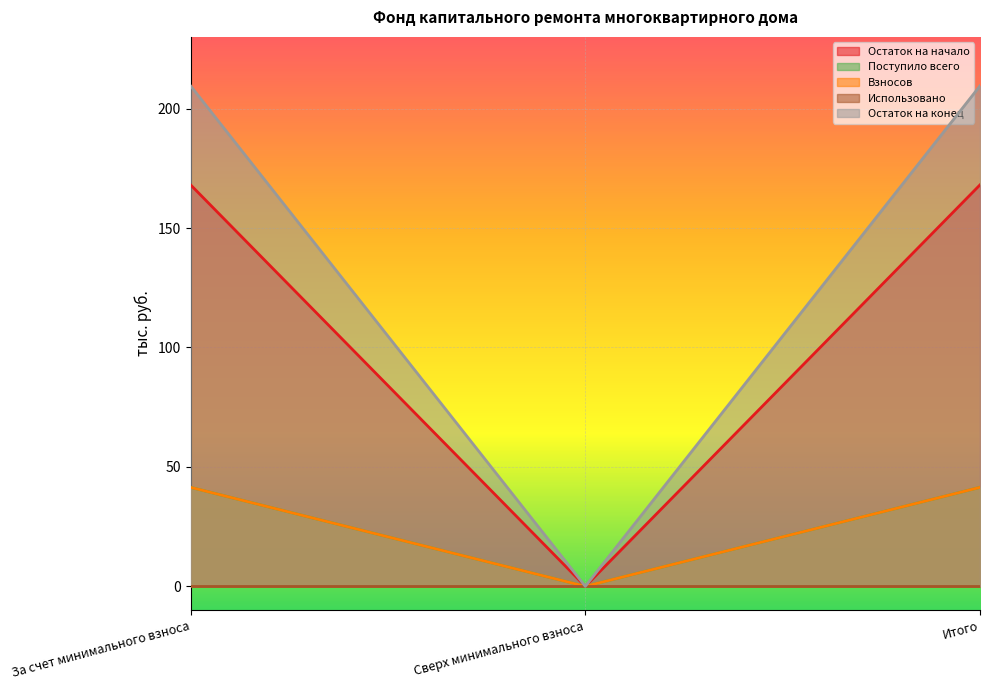

What is the maximum value shown in the chart?

209.5